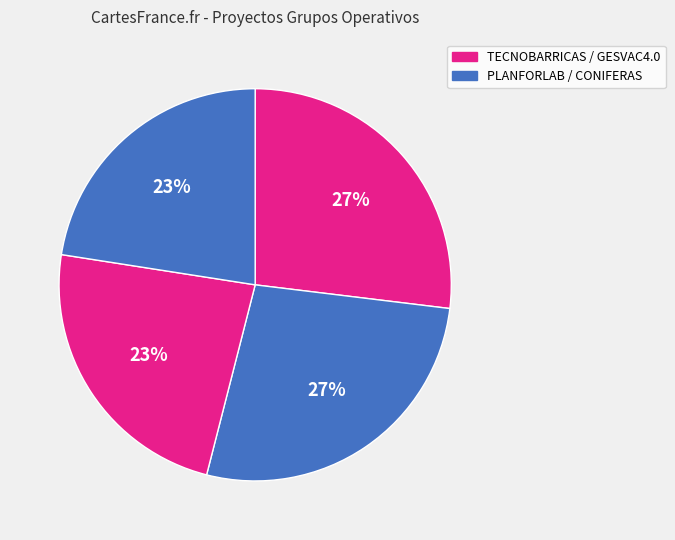

How many segments does this pie chart have?

4